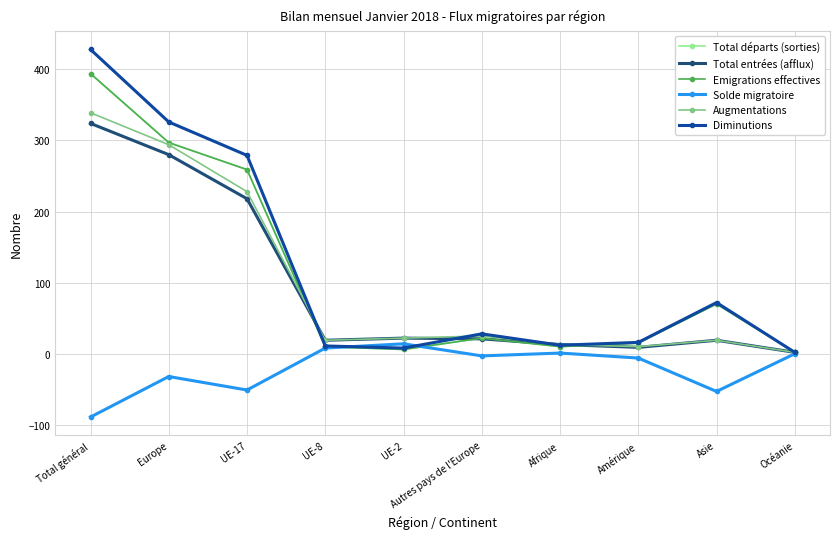

Reading left to right, what are all the values shown in this chart?

Total départs (sorties): 394	297	259	10	6	22	10	15	70	2
Total entrées (afflux): 324	280	218	19	22	21	13	9	19	2
Emigrations effectives: 394	297	259	10	6	22	10	15	70	2
Solde migratoire: -89	-32	-51	8	14	-3	1	-6	-53	0
Augmentations: 339	294	228	19	22	25	13	10	19	2
Diminutions: 428	326	279	11	8	28	12	16	72	2